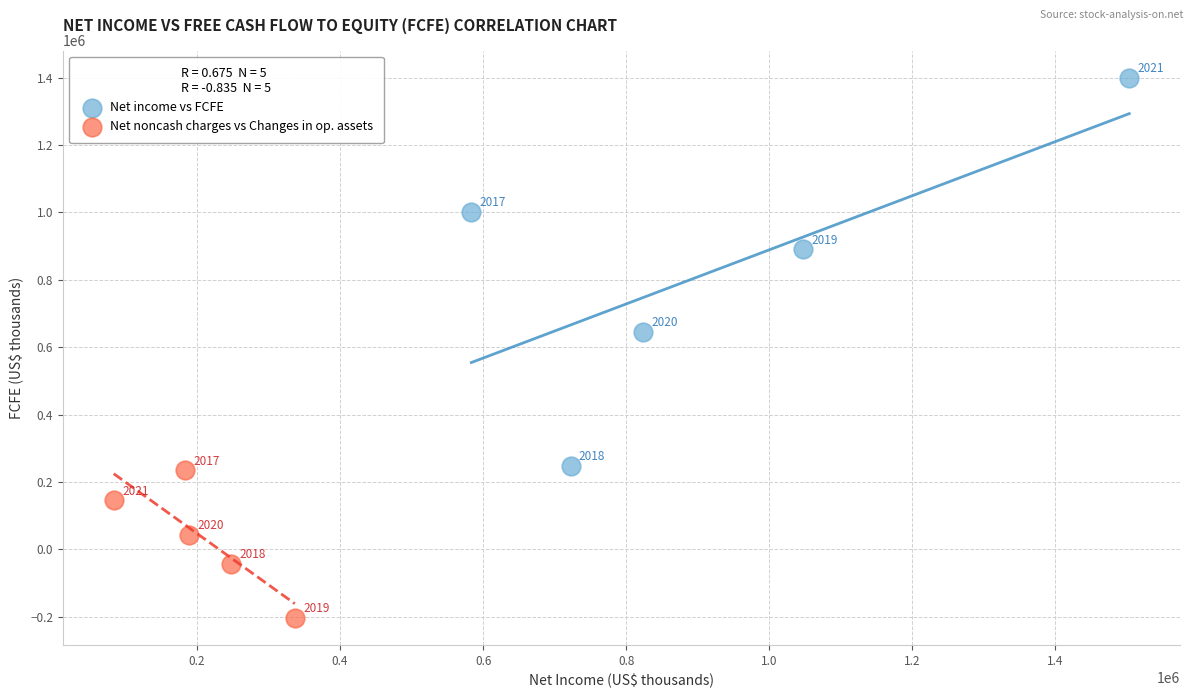

Which series reaches the maximum Y coordinate?

Net income vs FCFE